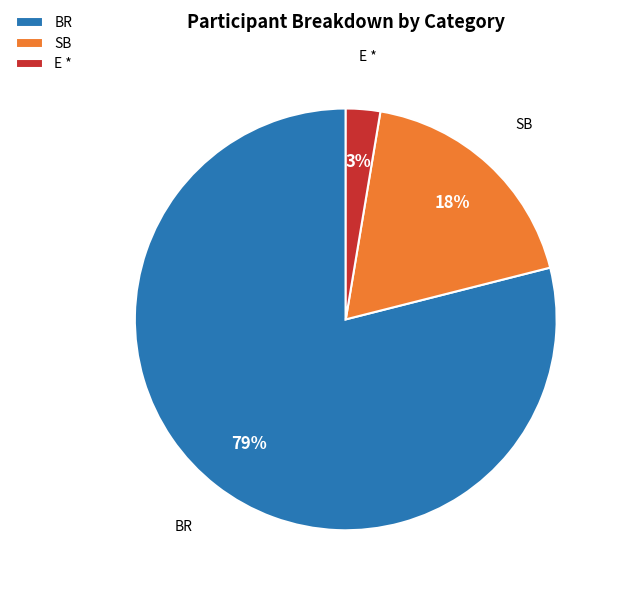

What is the majority slice?

BR